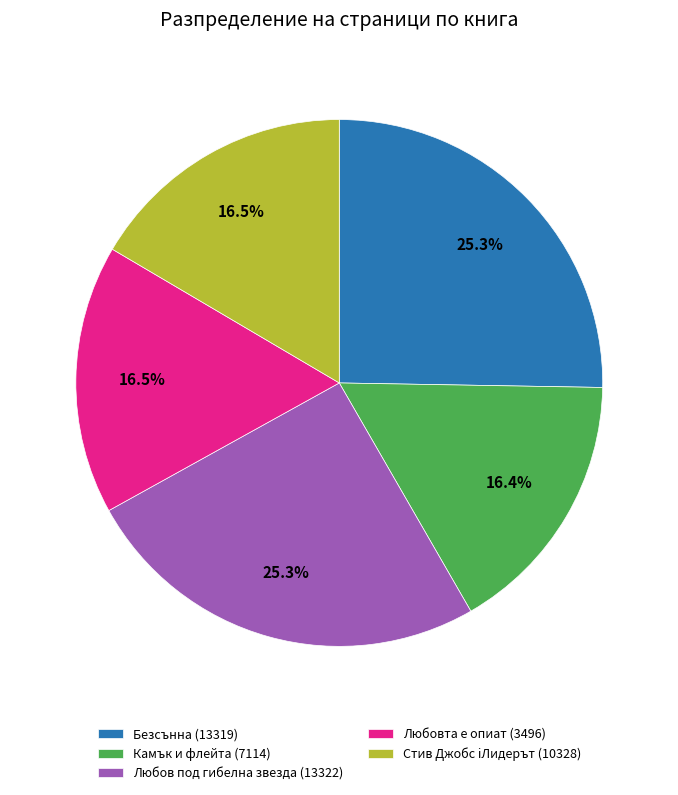

Count the number of slices in the pie.

5